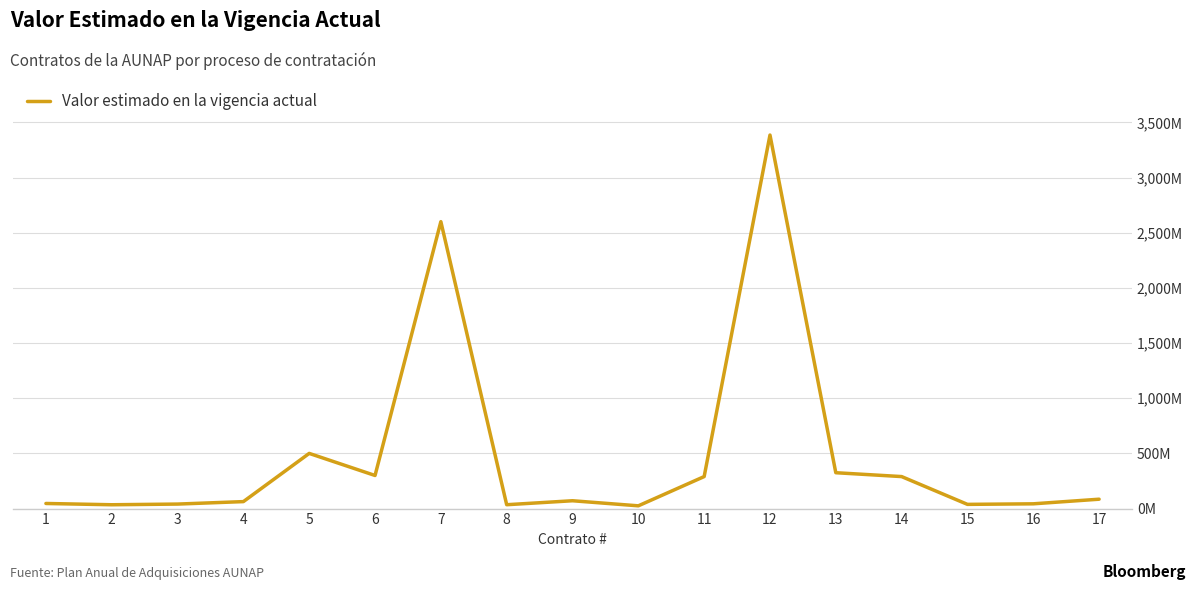

List the labels in order of value, largest first.

12, 7, 5, 13, 6, 11, 14, 17, 9, 4, 1, 16, 3, 15, 8, 2, 10